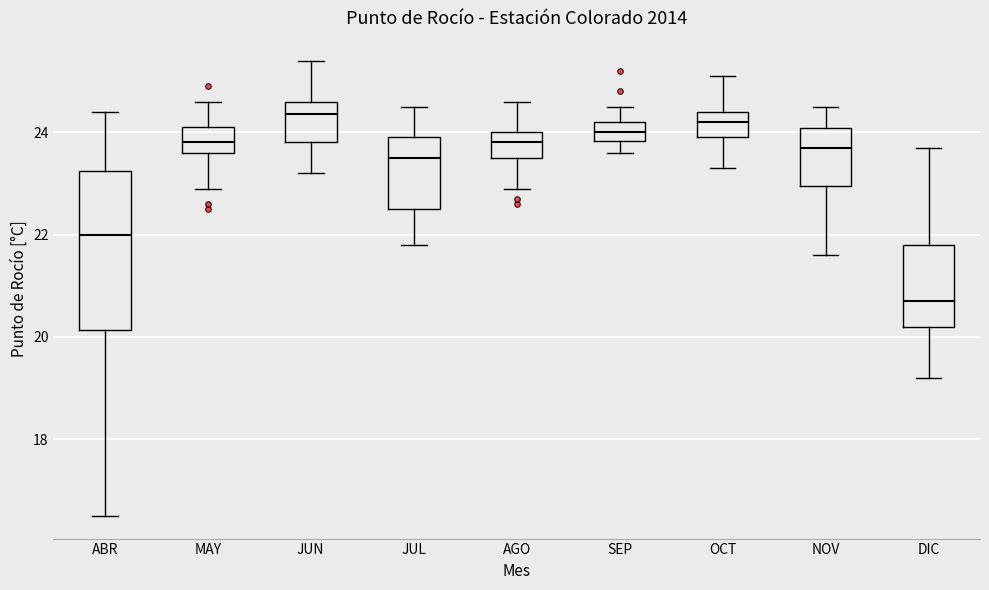

Which box's median line is the lowest?

DIC